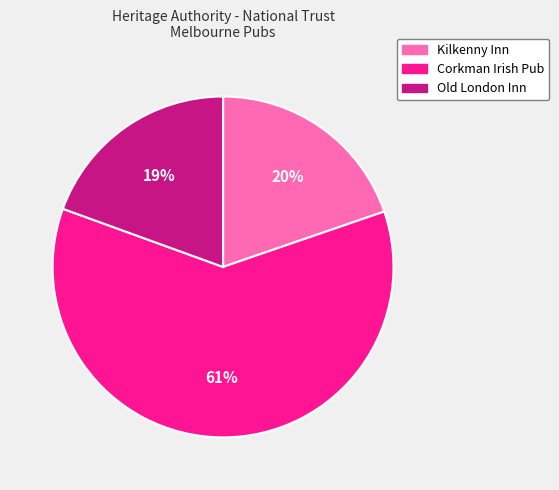

To the nearest percent, what portion does Kilkenny Inn represent?

20%